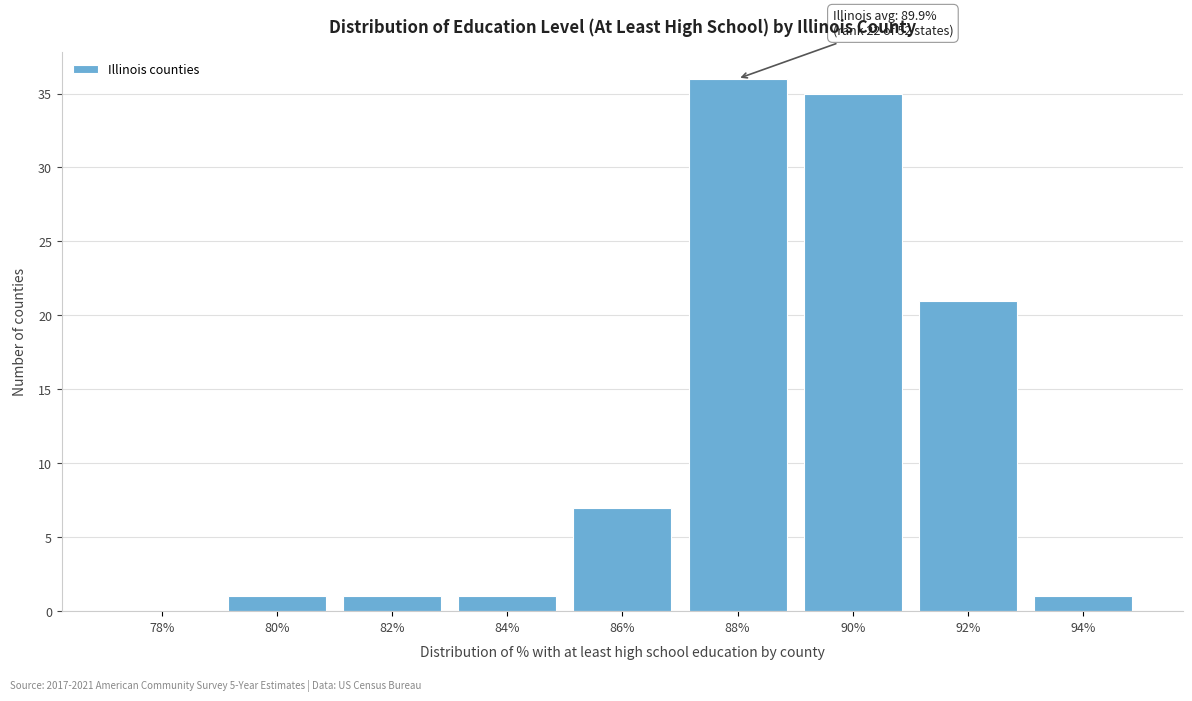

Reading left to right, list all the values displayed in this chart.

78%=0	80%=1	82%=1	84%=1	86%=7	88%=36	90%=35	92%=21	94%=1